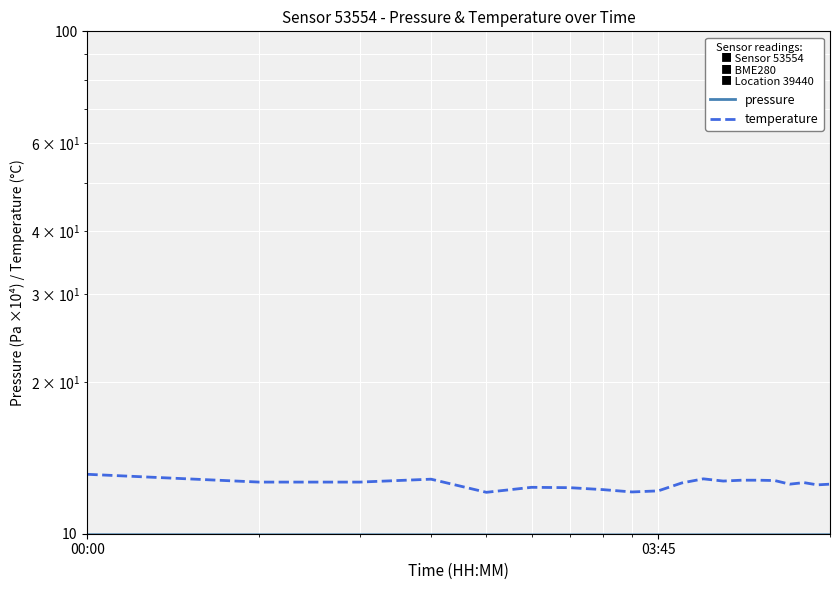

Which series has the largest total across all categories?

temperature